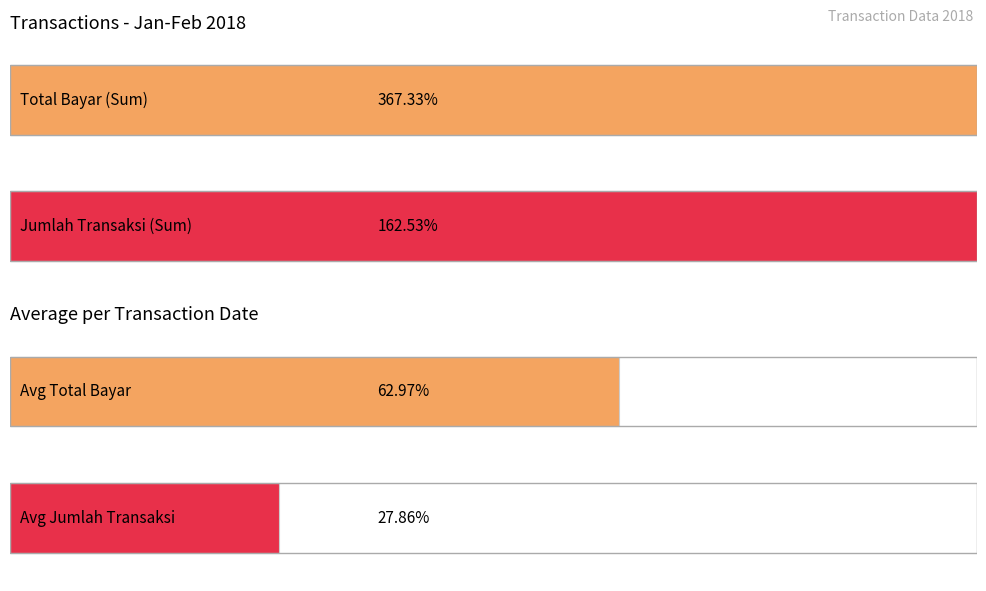

The value of Jumlah Transaksi at 2018-01-29 is 953138. True or false?

True